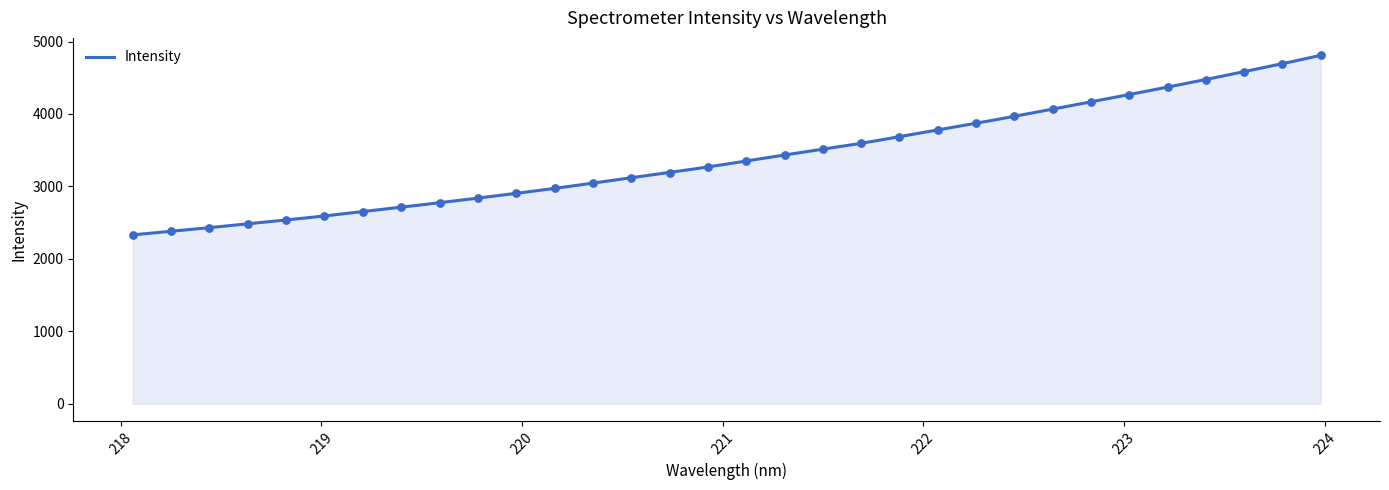

What is the change in value from 220.1623 to 222.6447?

+1094.2